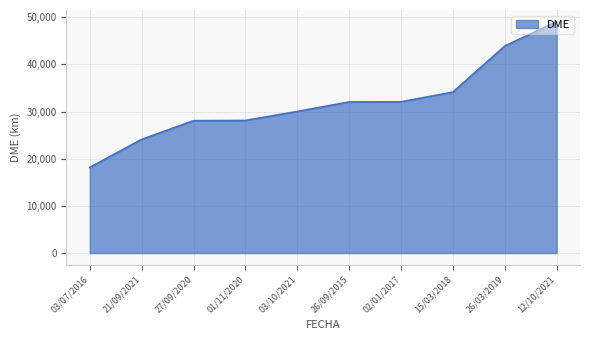

What is the greatest value displayed?

49096